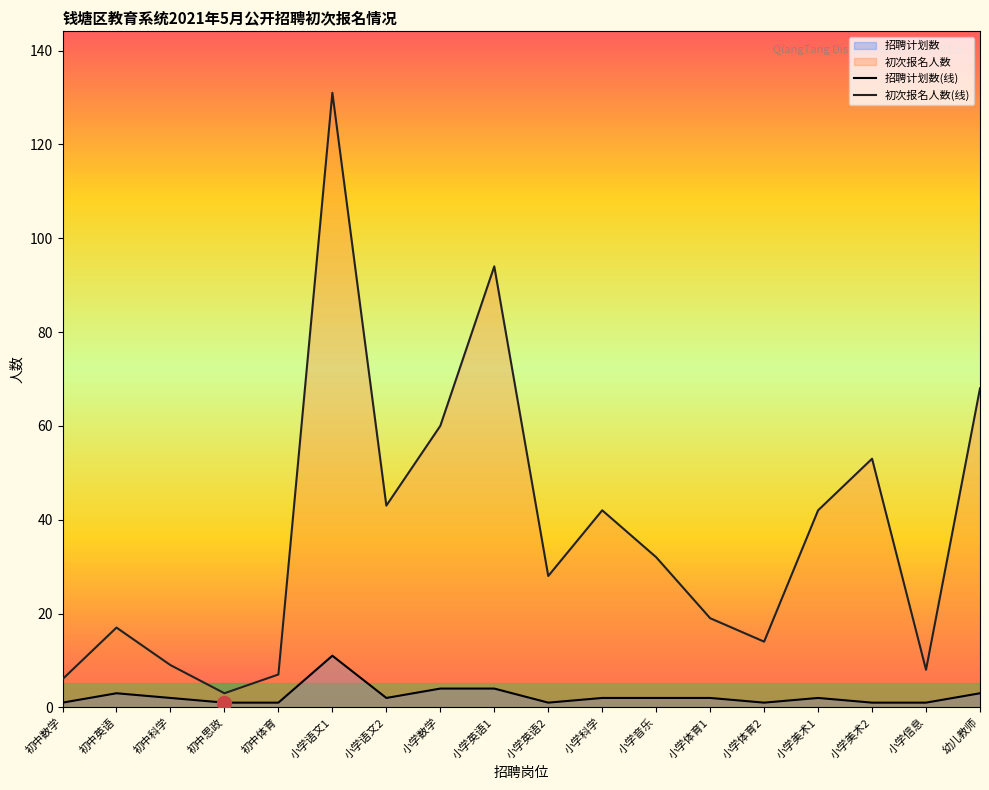

At how many categories does at least one series exceed 64?

3